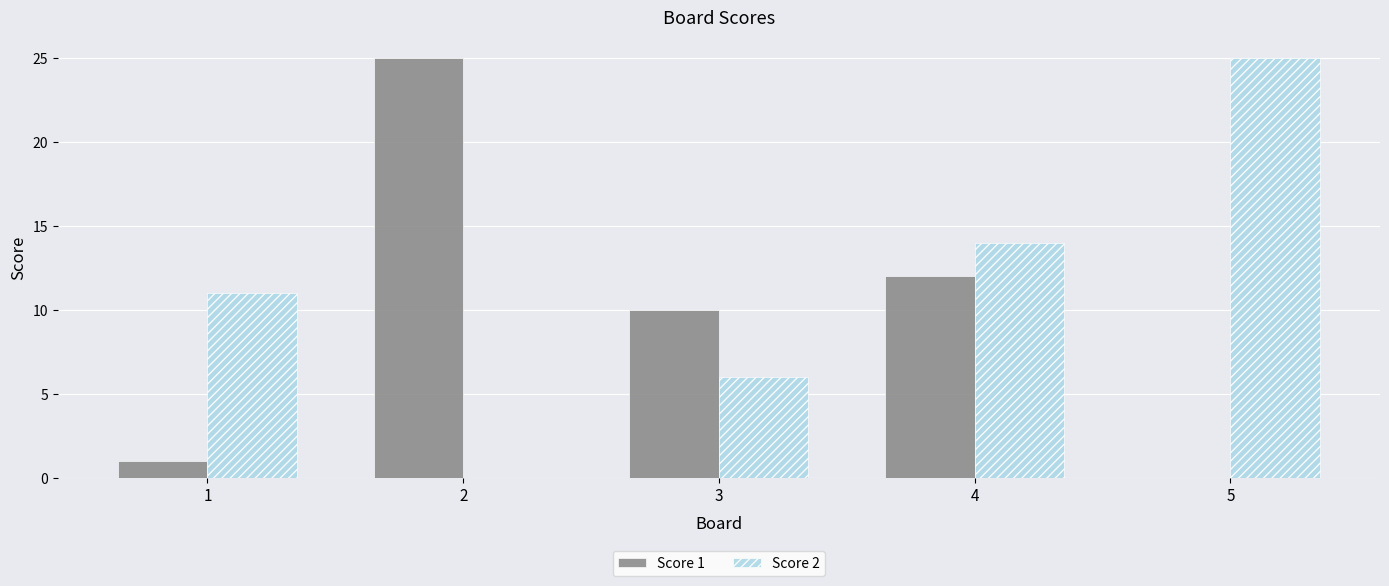

The Score 2 series shows -15 at 2. True or false?

False